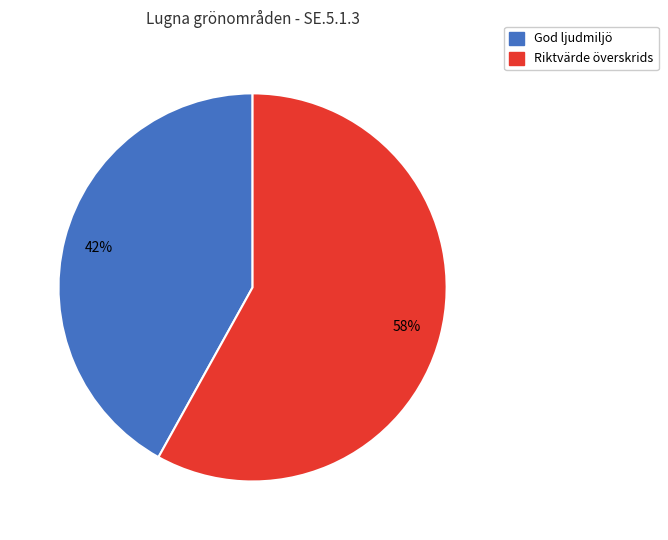

To the nearest percent, what portion does God ljudmiljö represent?

42%